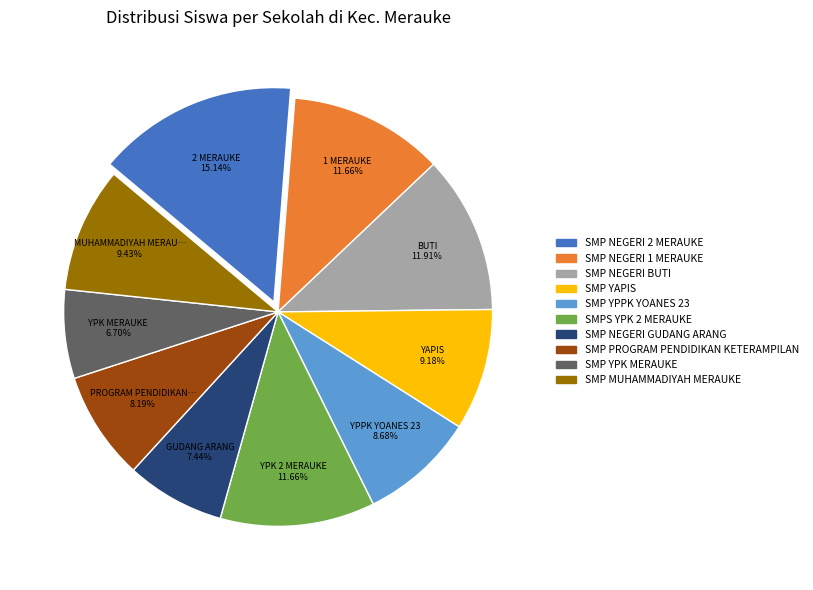

Between SMP PROGRAM PENDIDIKAN KETERAMPILAN and SMP NEGERI BUTI, which is larger?

SMP NEGERI BUTI